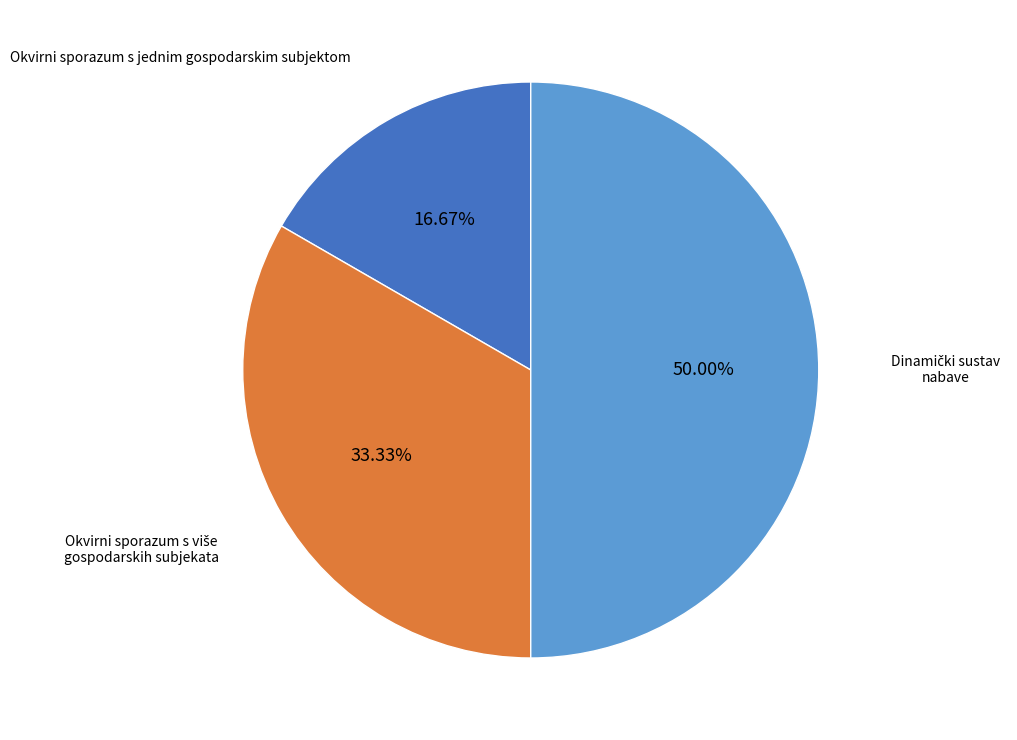

Does Okvirni sporazum s jednim gospodarskim subjektom account for over 50% of the chart?

No